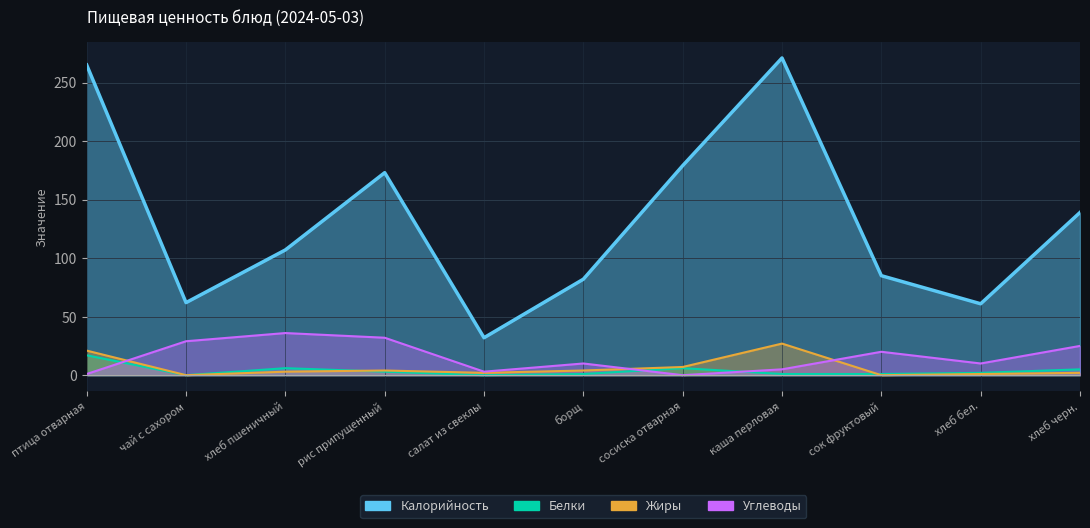

At which category does the chart reach its peak across all series?

каша перловая